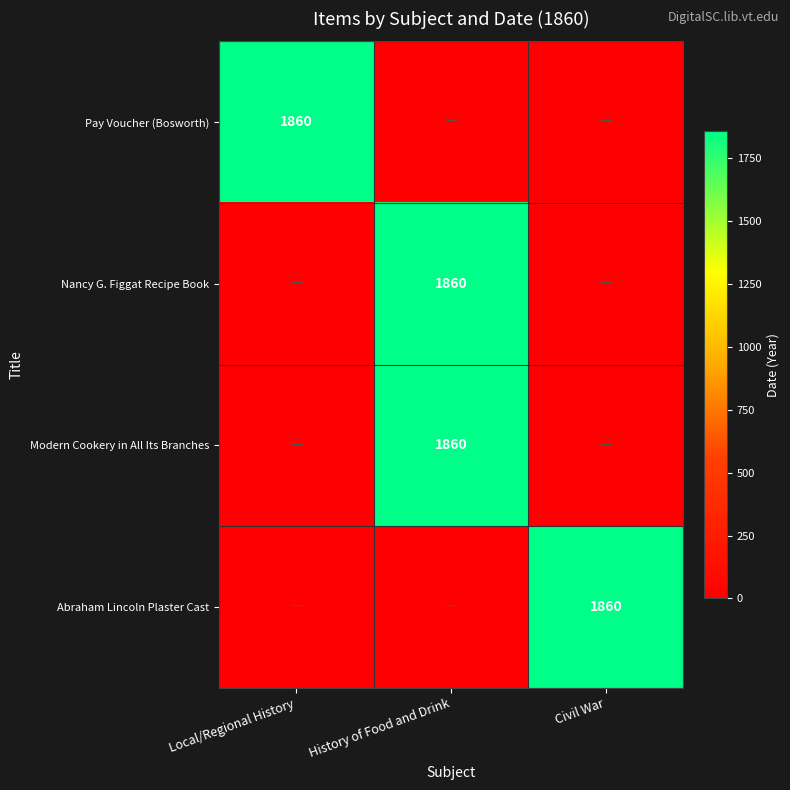

List the series in order of their peak value, highest first.

Pay Voucher (Bosworth), Nancy G. Figgat Recipe Book, Modern Cookery in All Its Branches, Abraham Lincoln Plaster Cast